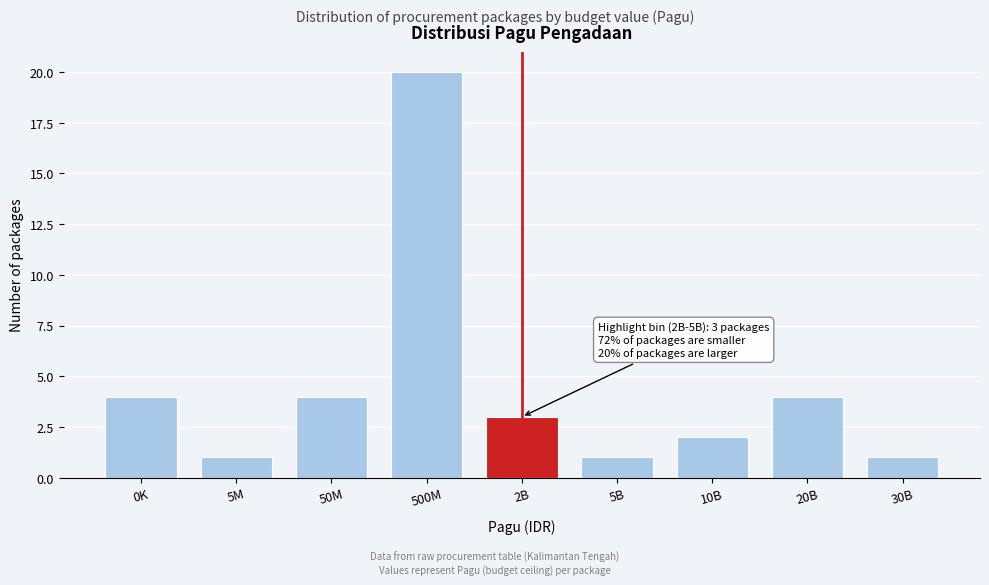

Reading left to right, list all the values displayed in this chart.

4	1	4	20	3	1	2	4	1